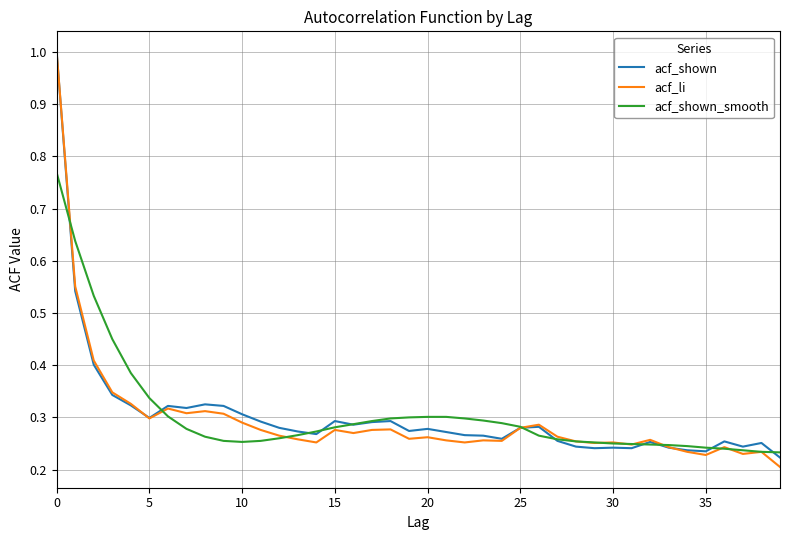

At how many categories does at least one series exceed 0?

40